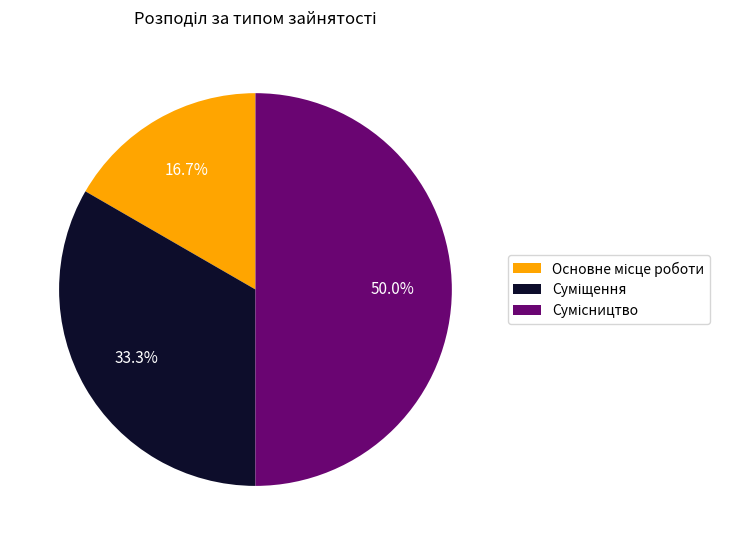

What percentage is NOT represented by Сумісництво?

50.0%